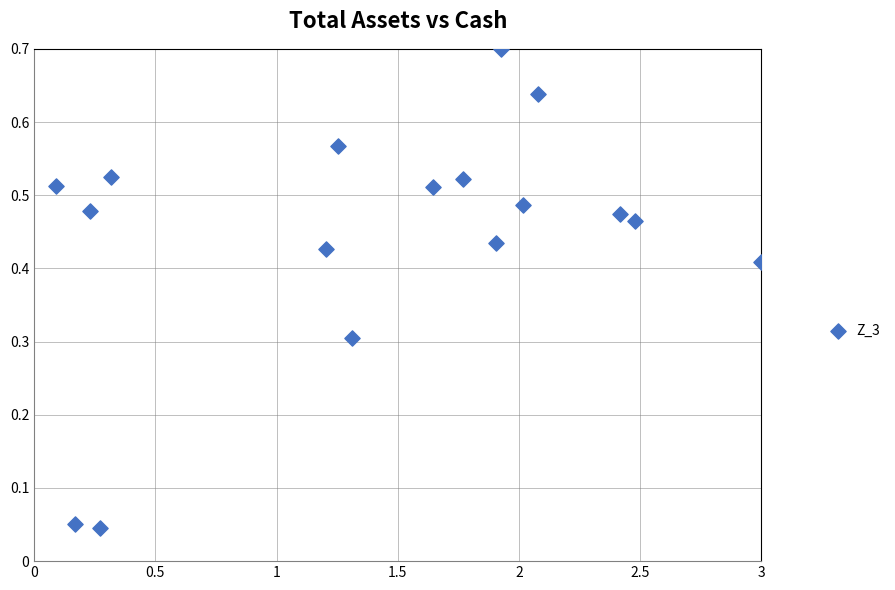

What is the range of X values (max minus min)?

2.9